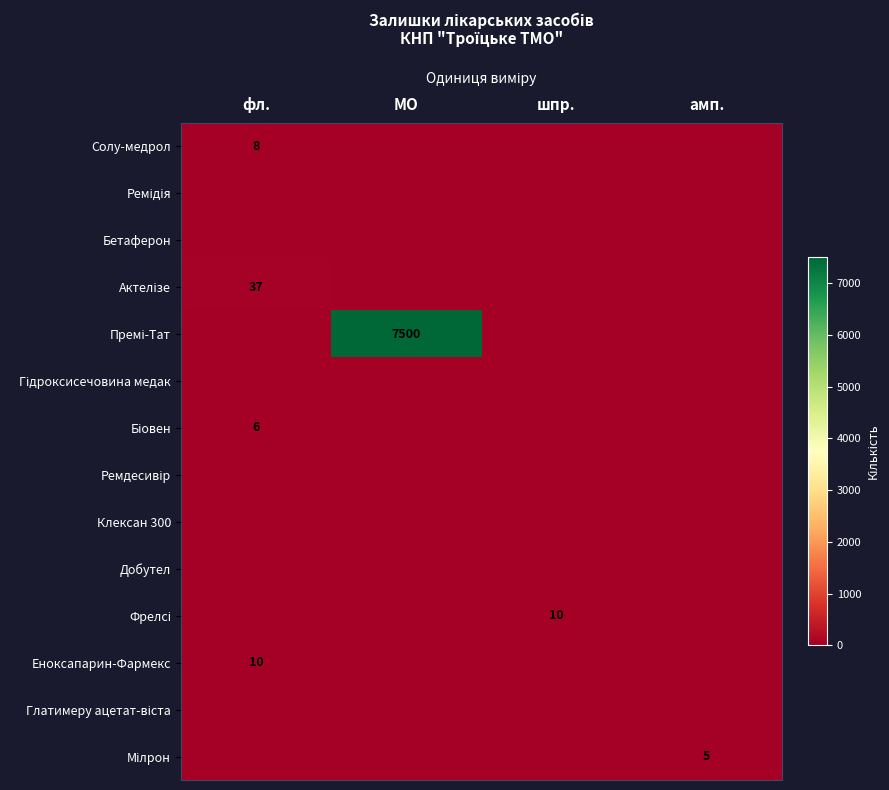

What is the difference between the highest and lowest values at МО?

7500